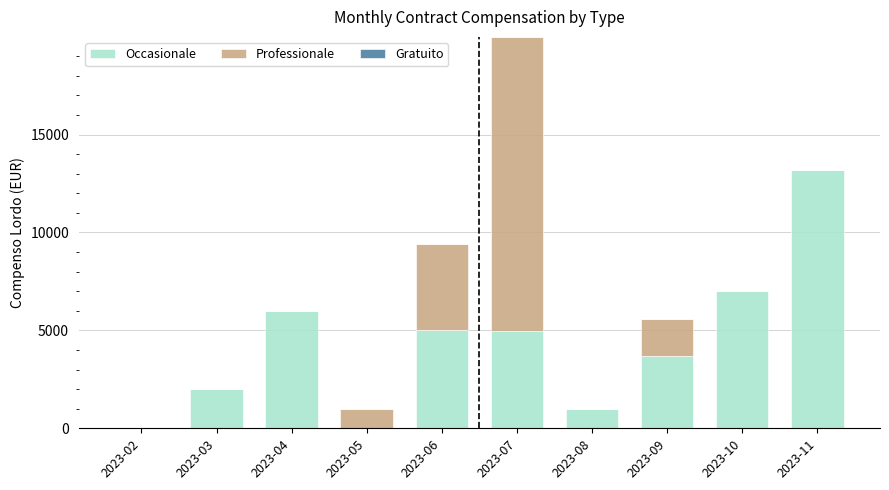

The value of Occasionale at 2023-06 is 1622. True or false?

False